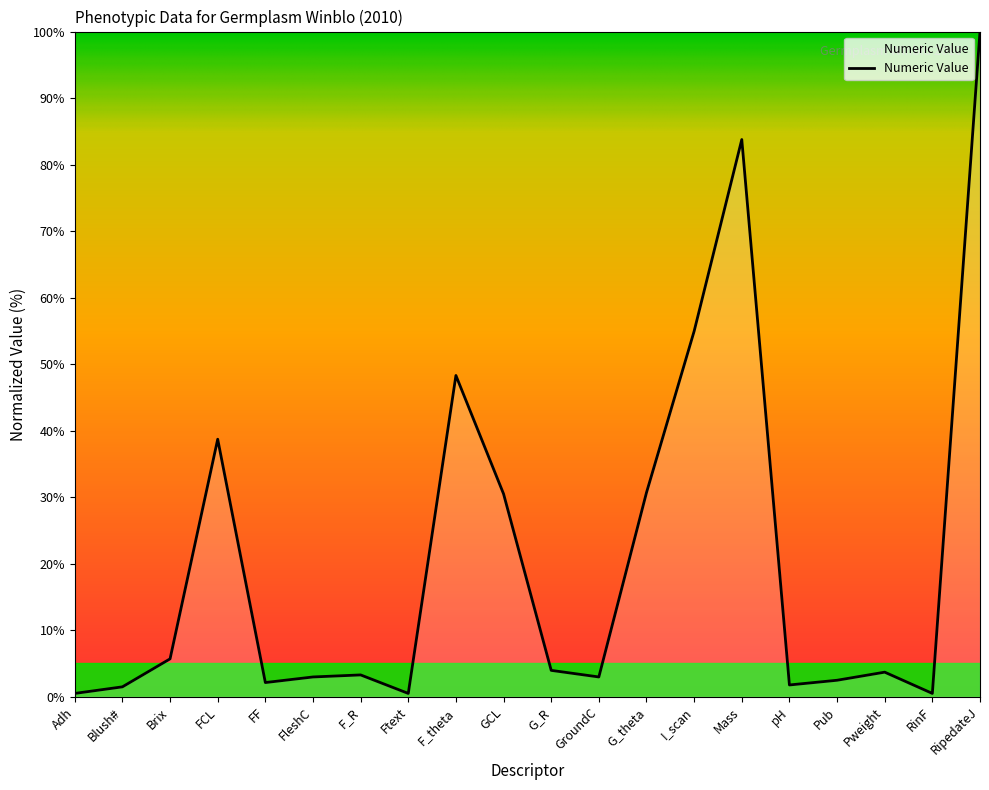

Which label corresponds to the largest value in the chart?

RipedateJ